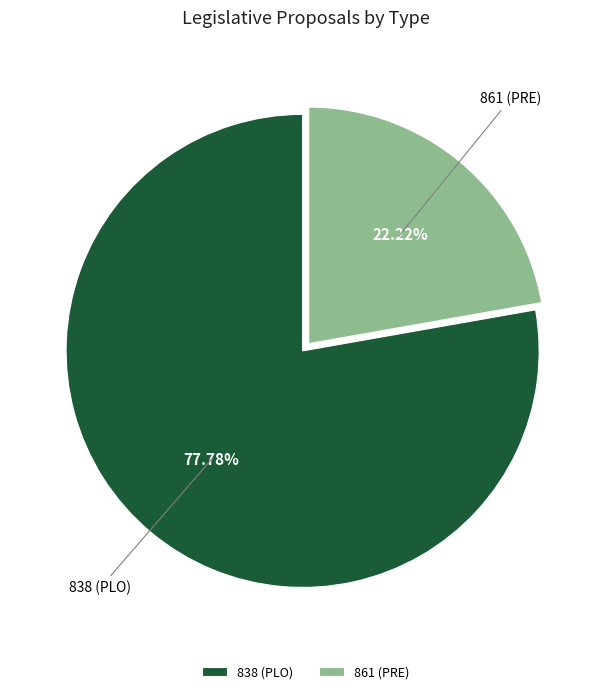

How much of the chart is everything except 861 (PRE)?

77.8%